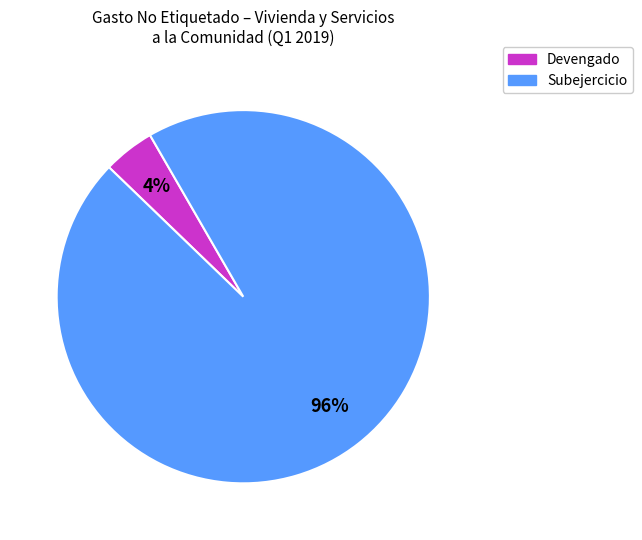

What percentage is the Devengado slice, to the nearest percent?

4%